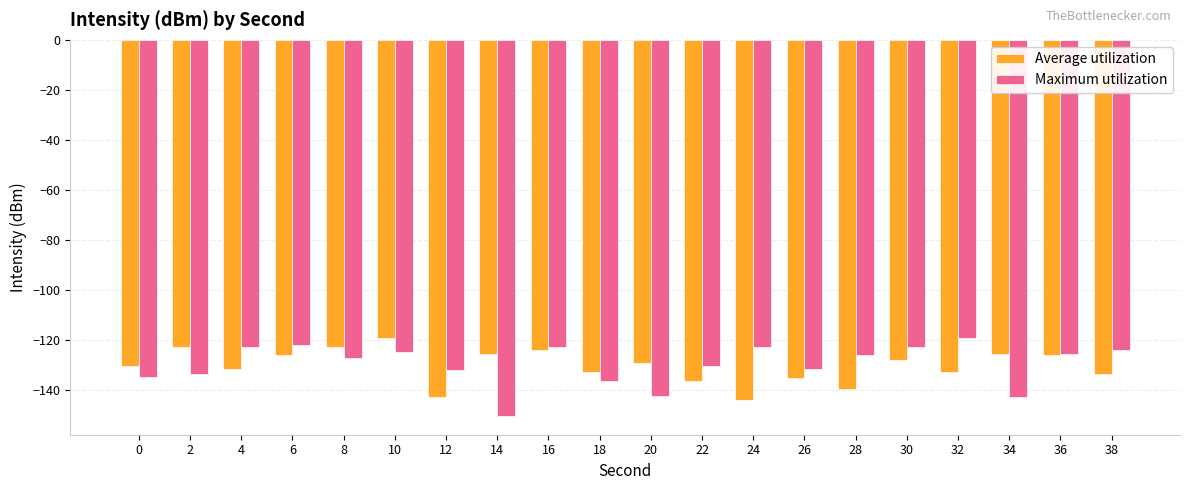

How many distinct data groups are displayed?

2